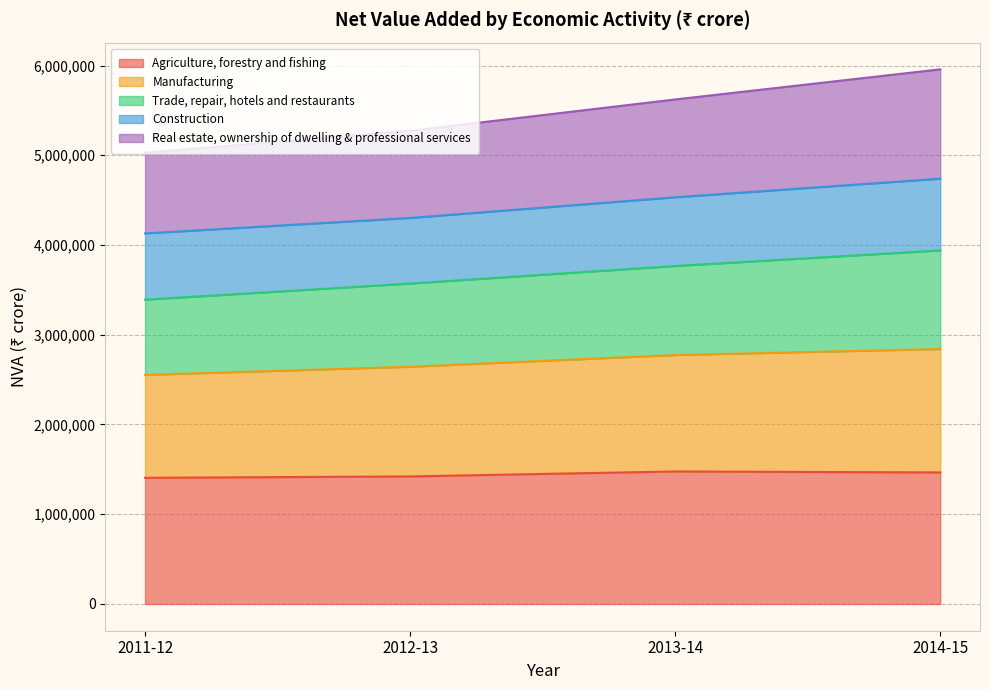

Is it true that Real estate, ownership of dwelling & professional services equals 1636773 at 2011-12?

False